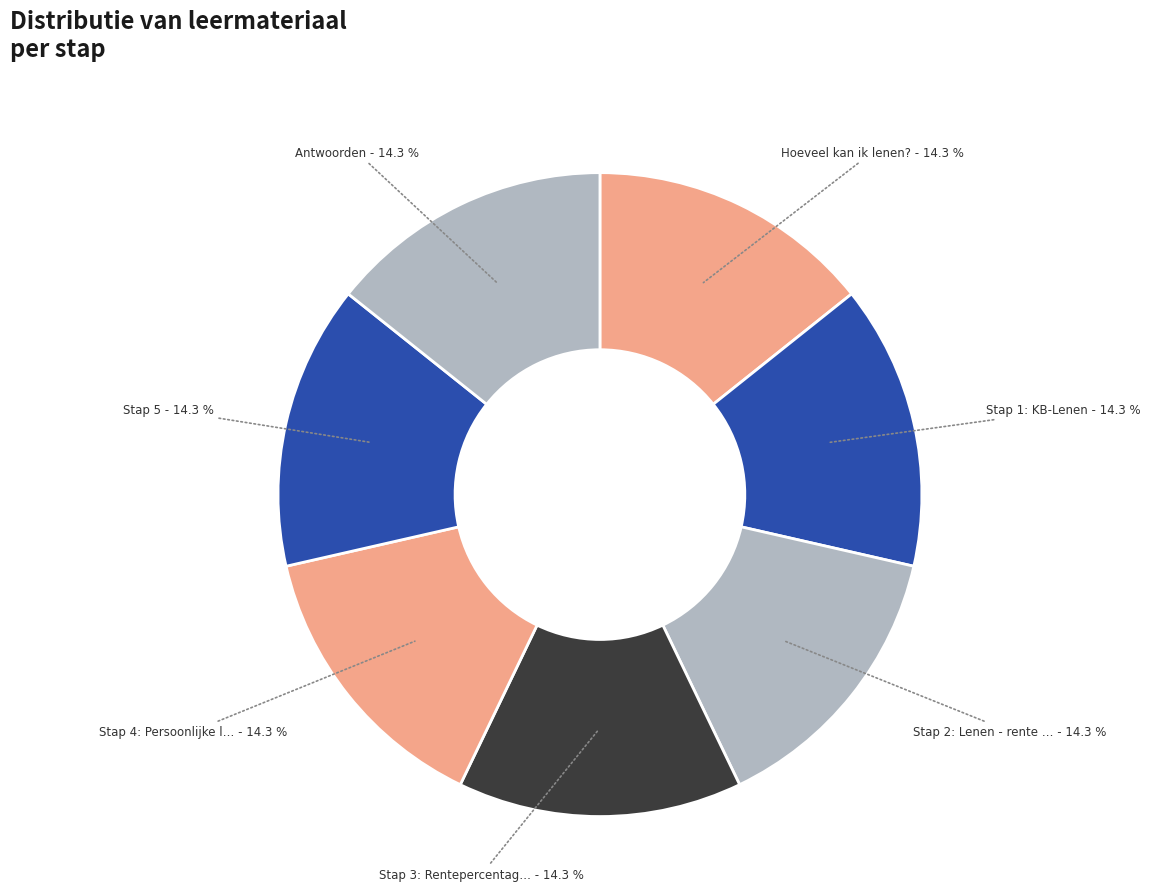

Is there any slice that represents more than half of the pie?

No